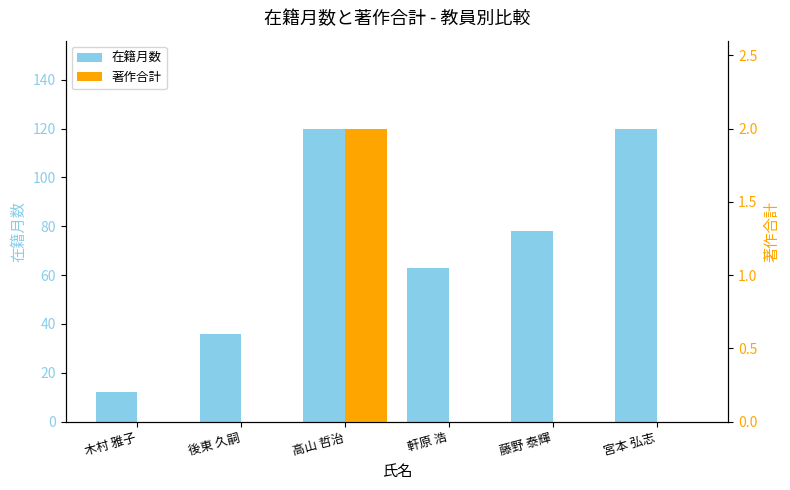

Reading right to left, list all the values displayed in this chart.

在籍月数: 120	78	63	120	36	12
著作合計: 0	0	0	2	0	0